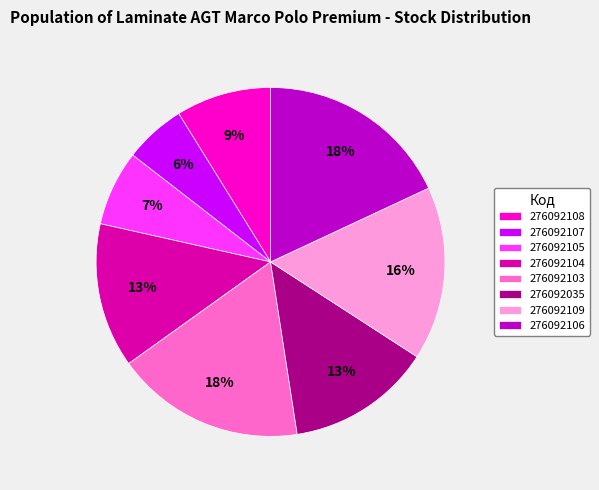

Which slice is the smallest?

276092107